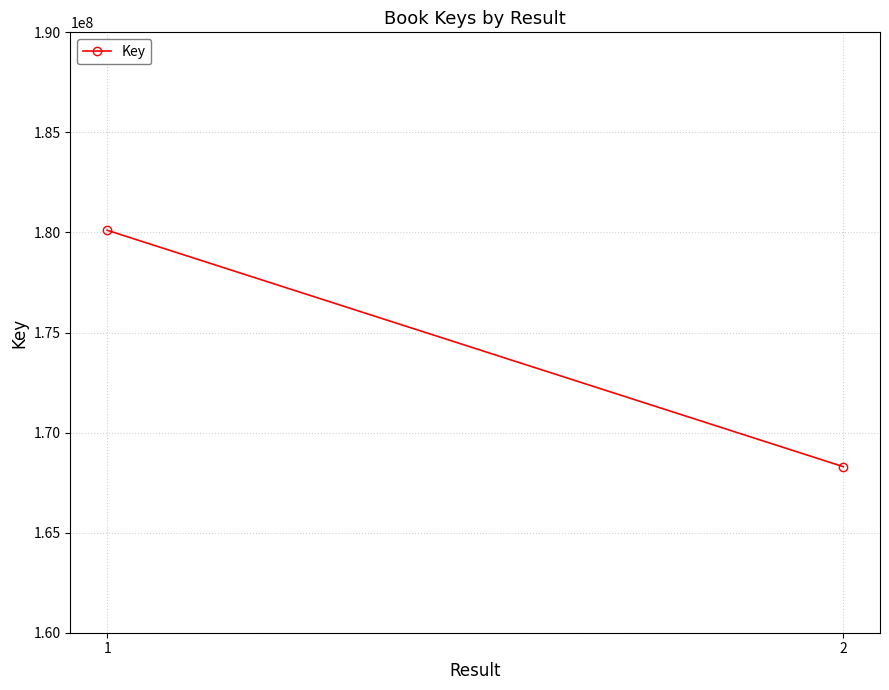

Reading left to right, list all the values displayed in this chart.

180110480	168298635